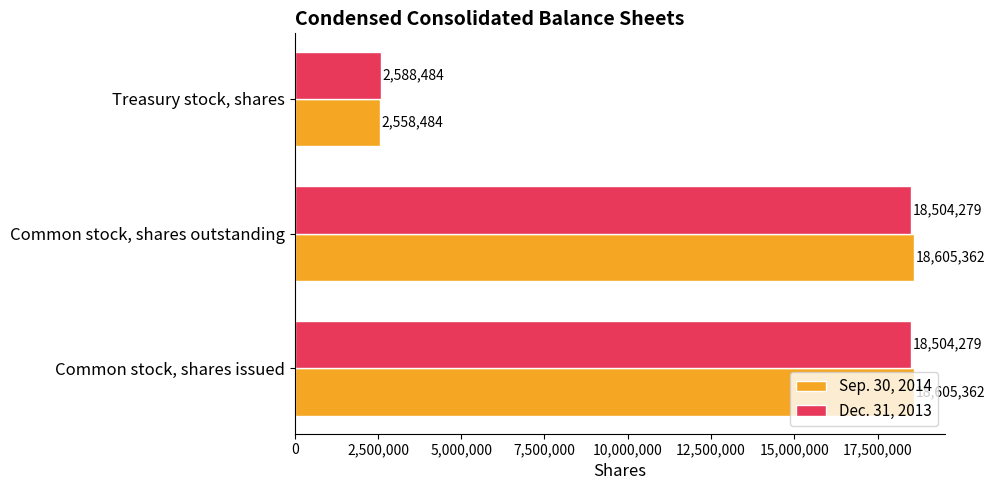

At Common stock, shares outstanding, list the series in order from smallest to largest.

Dec. 31, 2013, Sep. 30, 2014